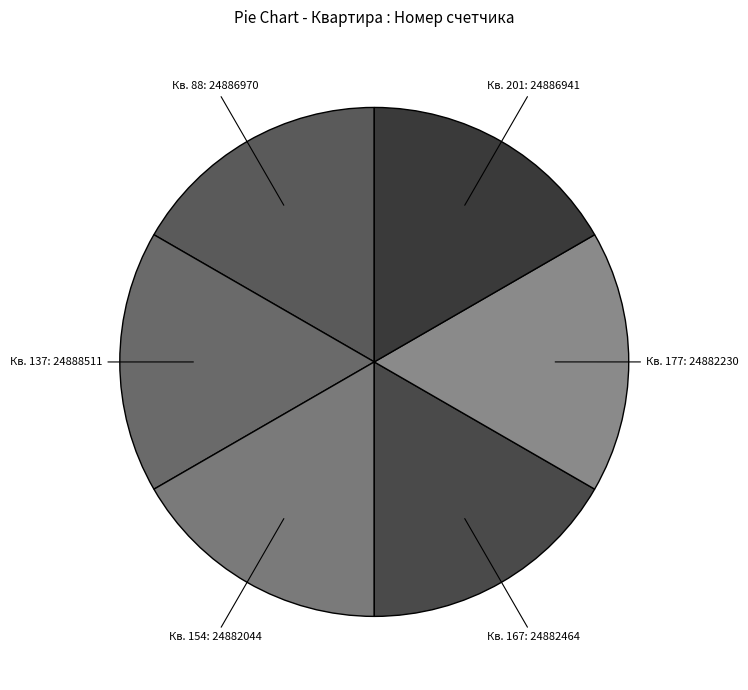

Which category has the biggest portion of the pie?

137